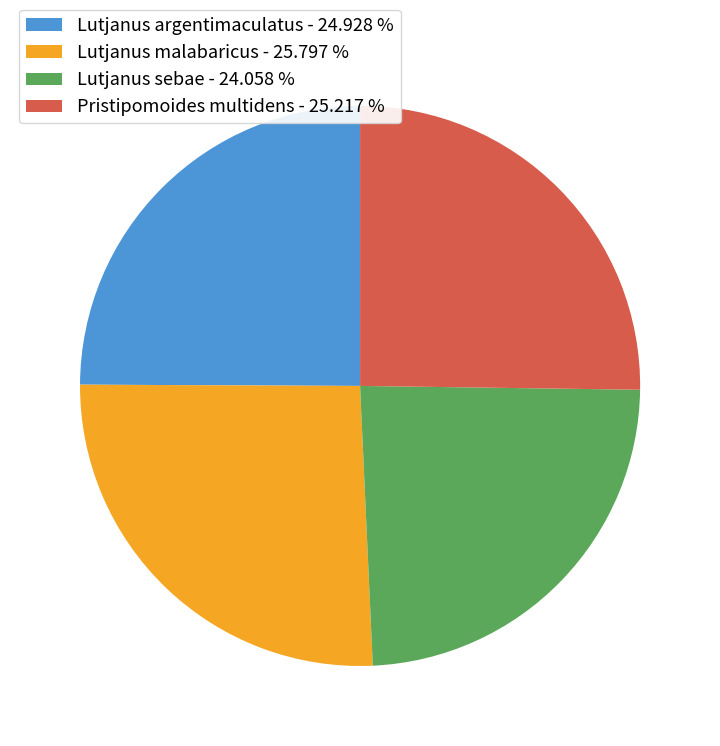

Between Lutjanus argentimaculatus - 24.928 % and Lutjanus malabaricus - 25.797 %, which is larger?

Lutjanus malabaricus - 25.797 %